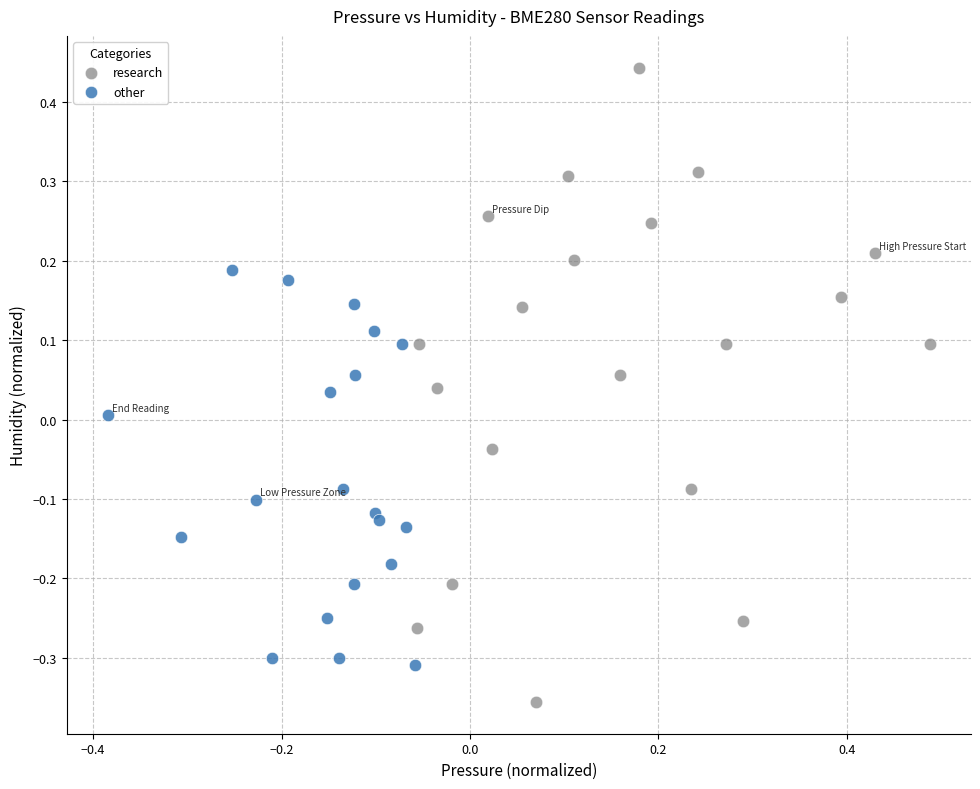

What are all the series names shown in the legend?

research, other